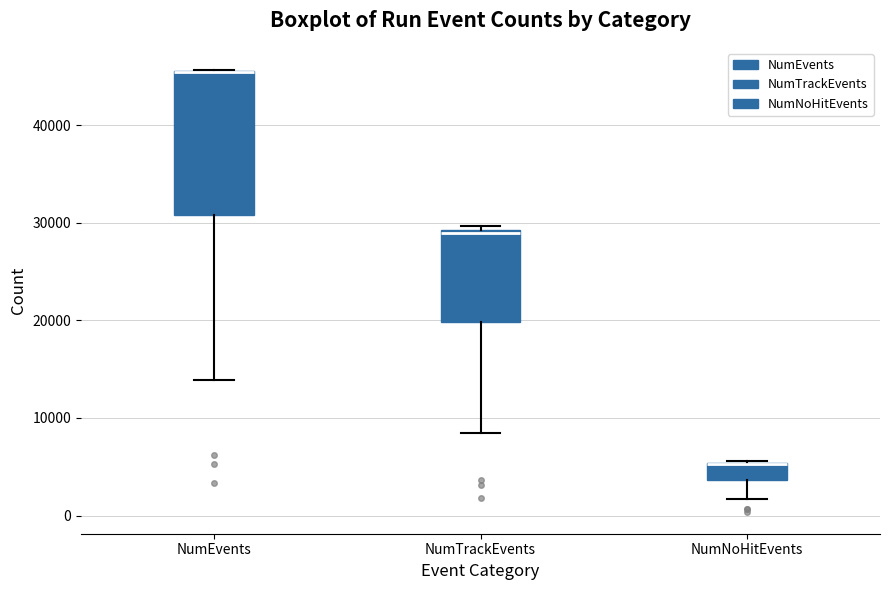

Which box is the tallest, from its lower edge to its upper edge?

NumEvents